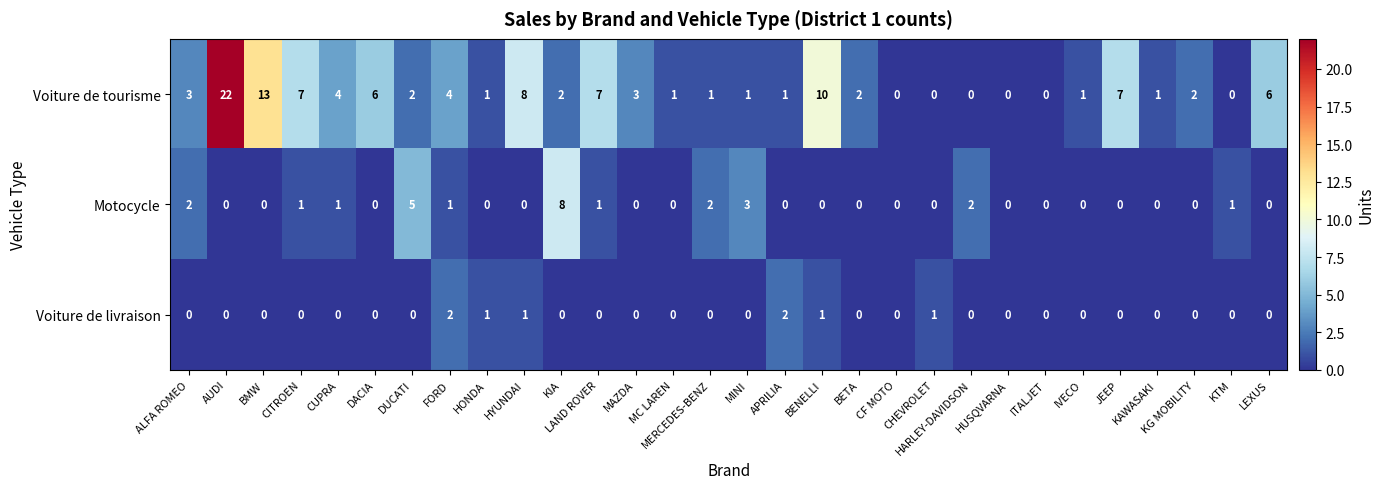

How many Voiture de livraison values are between 0 and 1?

28